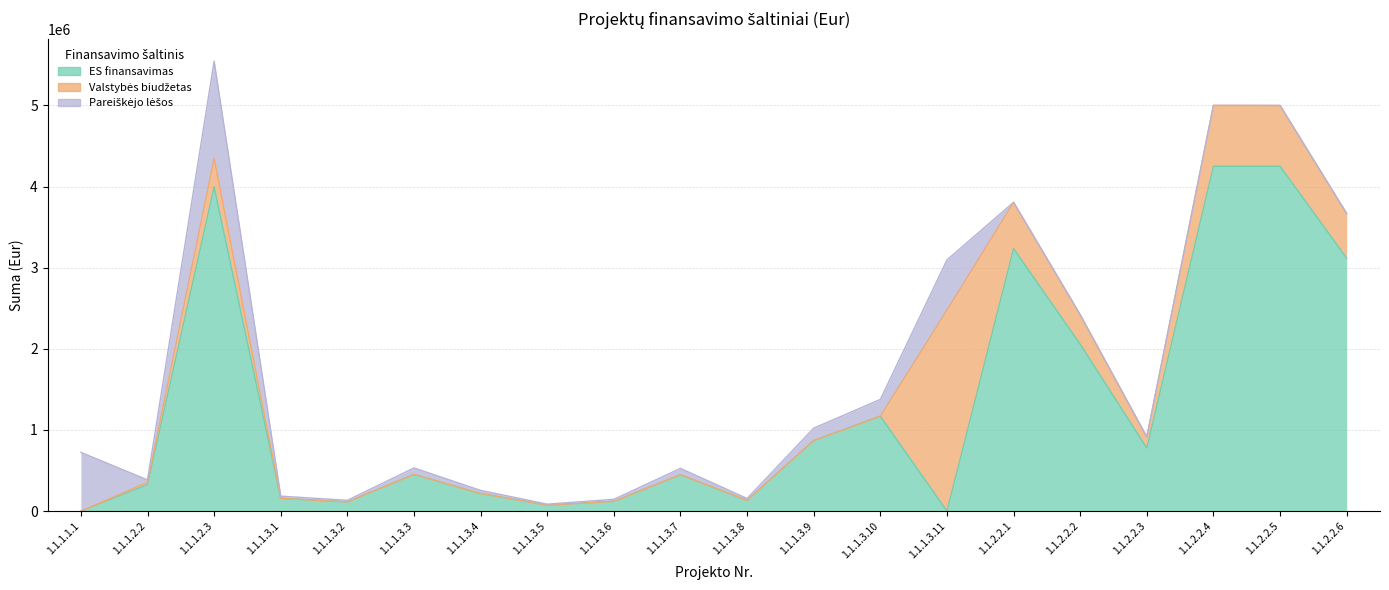

Which has a higher value, 1.1.2.2.2 or 1.1.1.3.4?

1.1.2.2.2